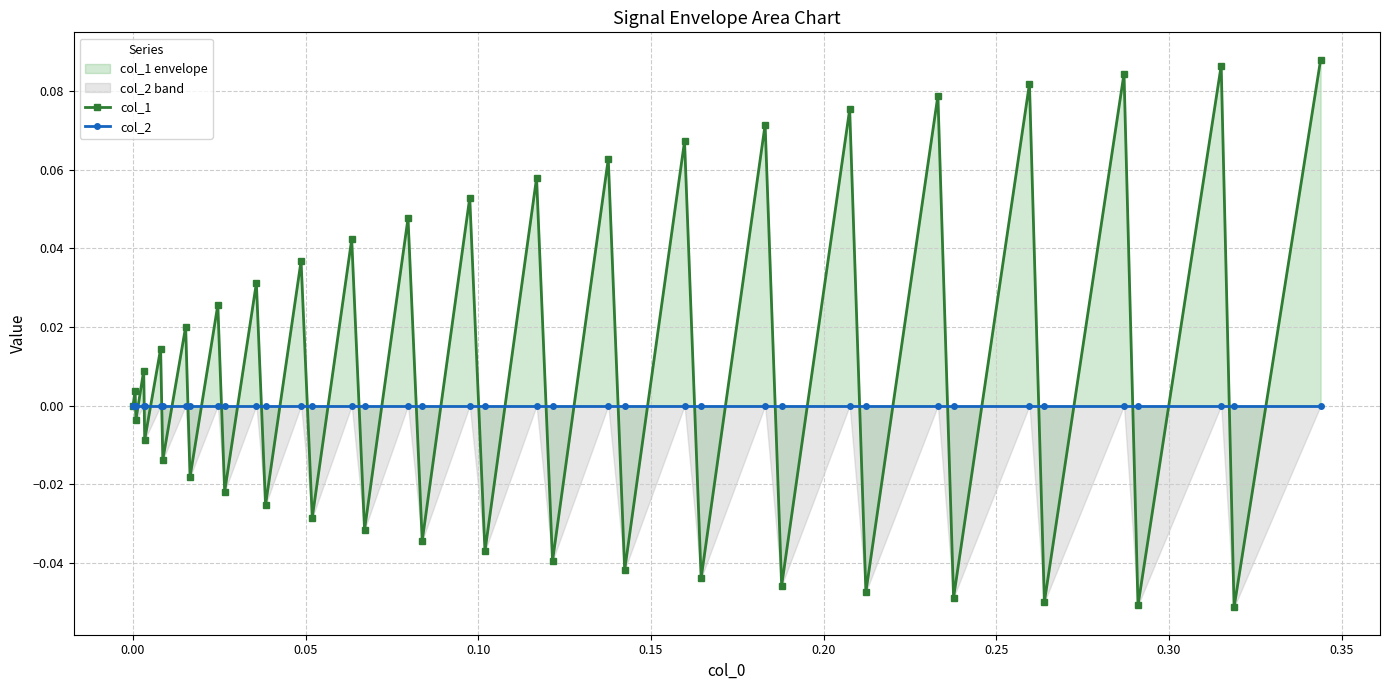

How many values in col_1 are below zero?

19